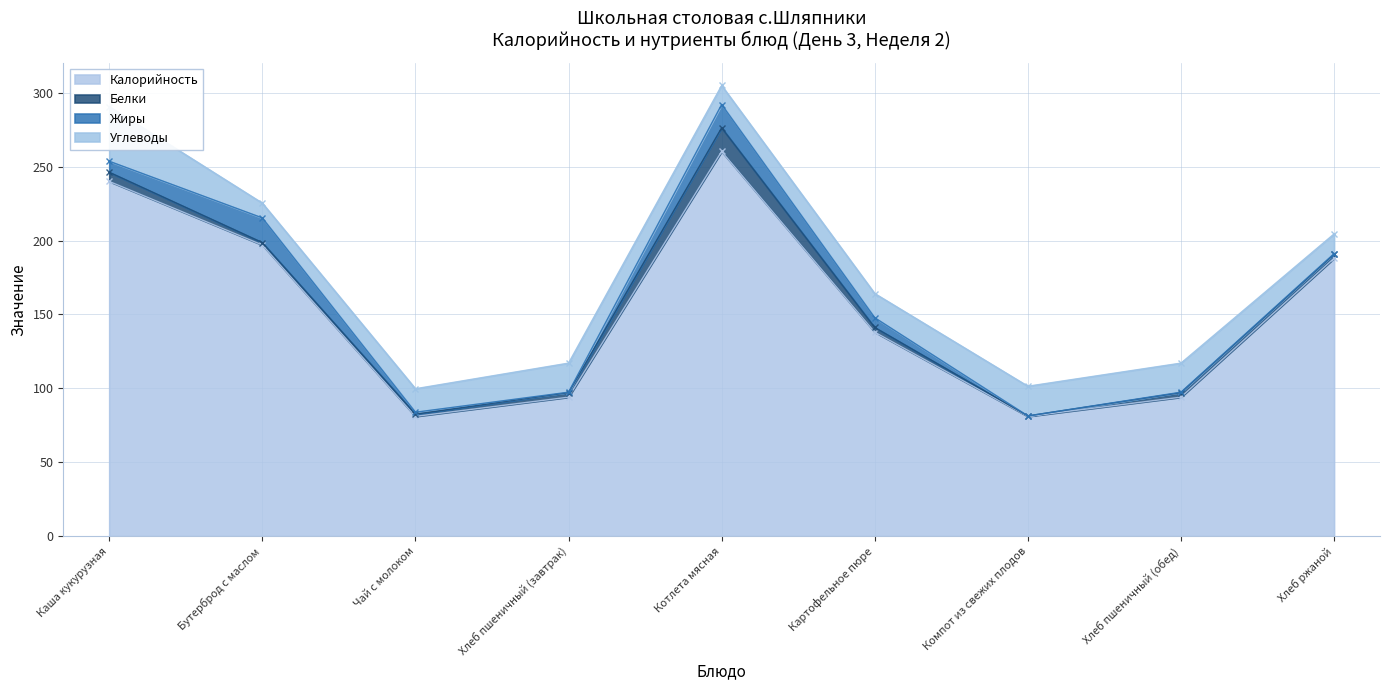

The value of Калорийность at Картофельное пюре is 96.4. True or false?

False